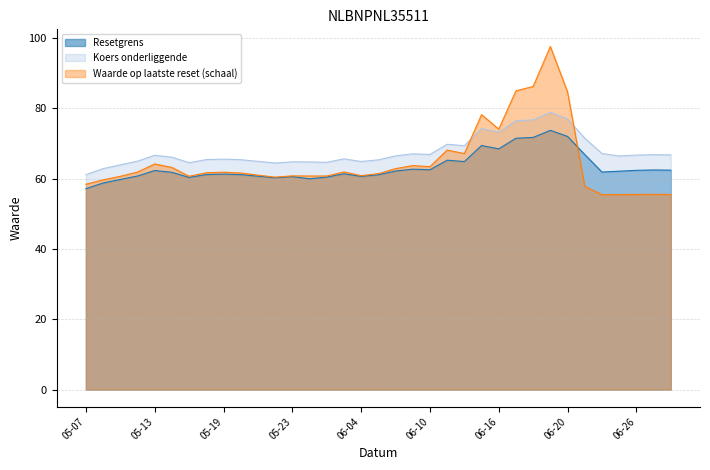

Which series has the largest range (max minus min)?

Waarde op laatste reset (schaal)